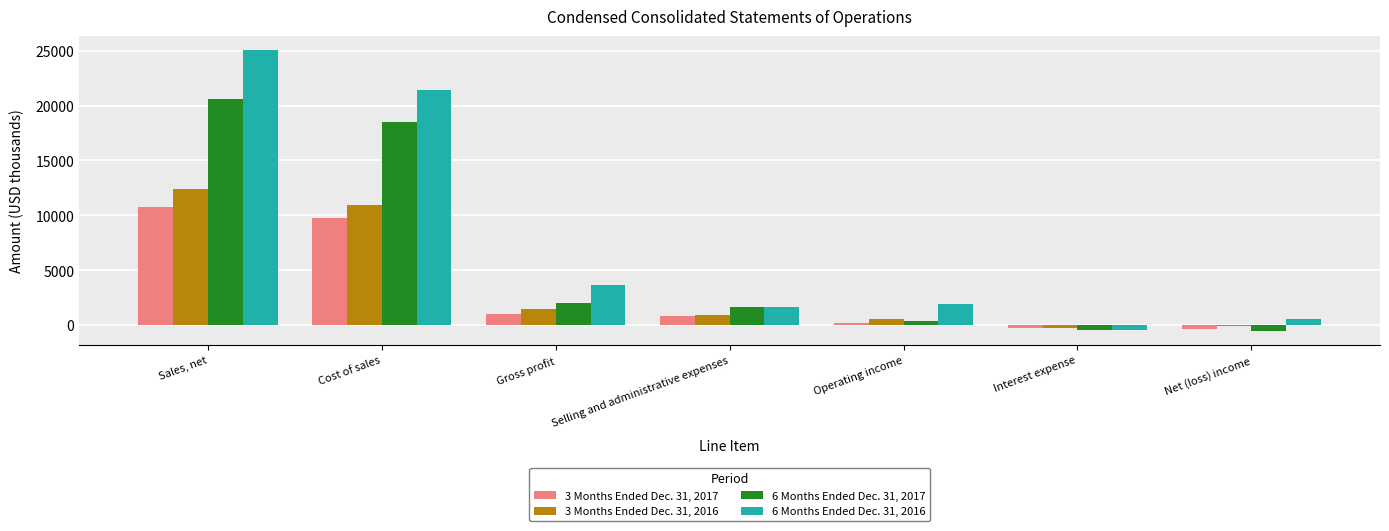

At which label does 6 Months Ended Dec. 31, 2017 reach its peak?

Sales, net